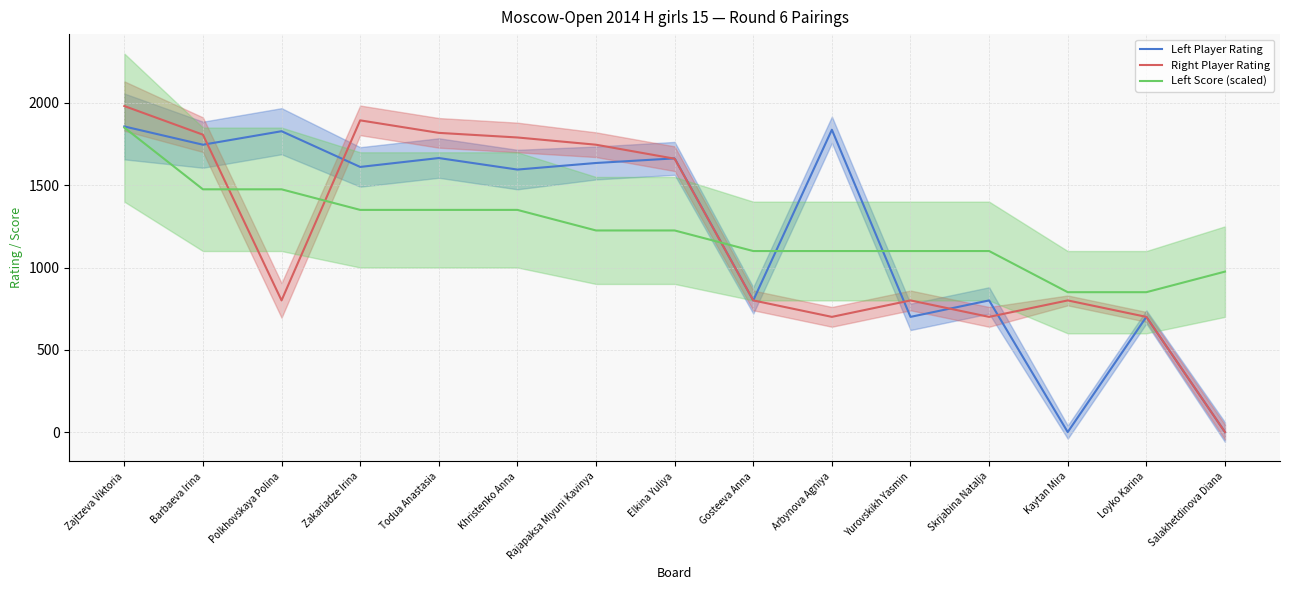

In Left Player Rating, how many points are higher than both neighbors (excluding endpoints)?

6